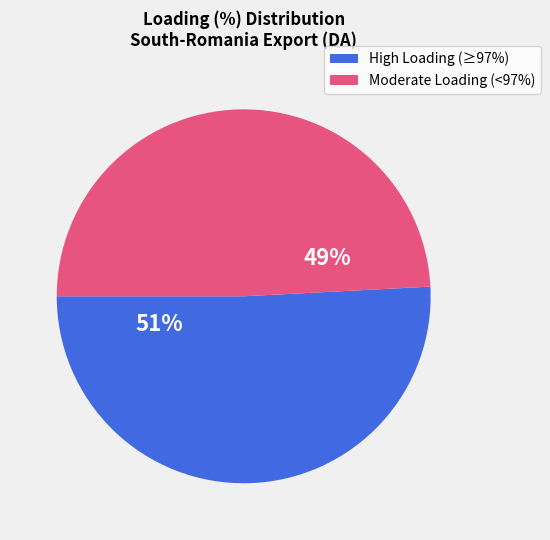

To the nearest percent, what is the difference between the largest and smallest slice percentages?

2%